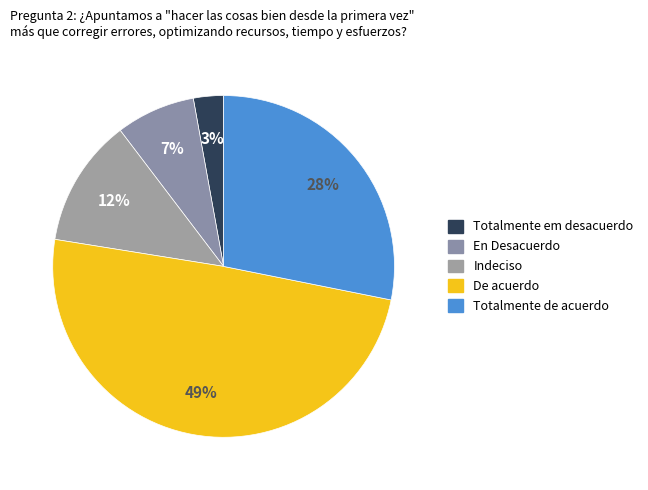

What is the smallest slice in the pie chart?

Totalmente em desacuerdo